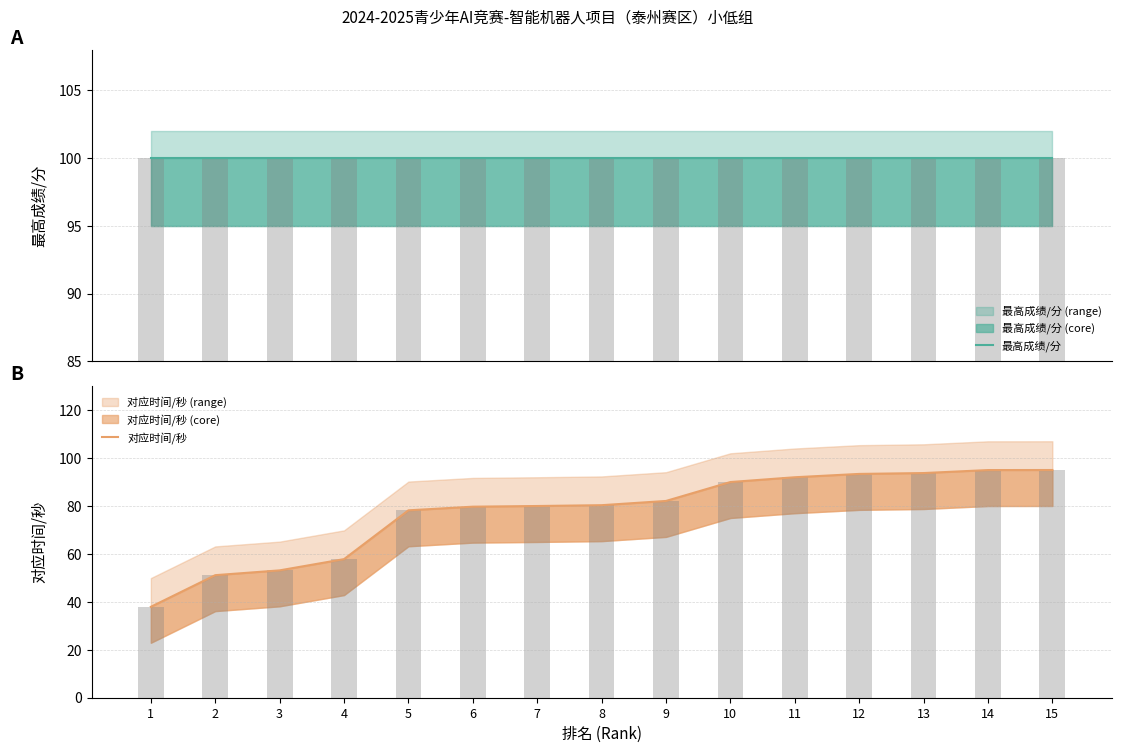

The 最高成绩/分 series shows 54.3 at 14. True or false?

False